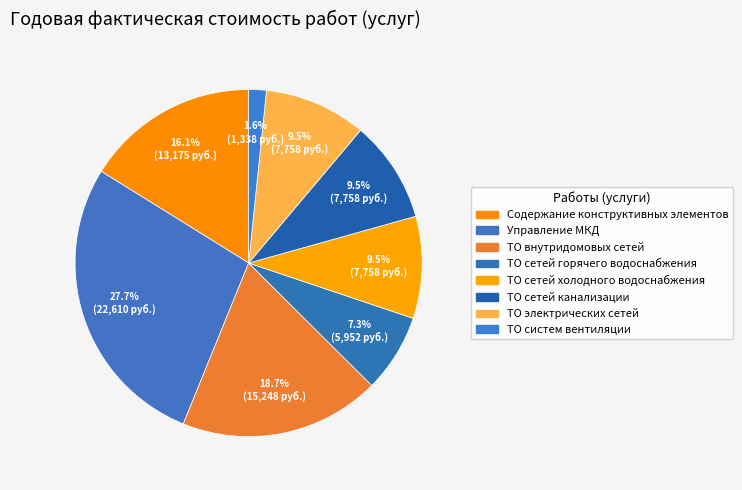

How many slices are in this pie chart?

8